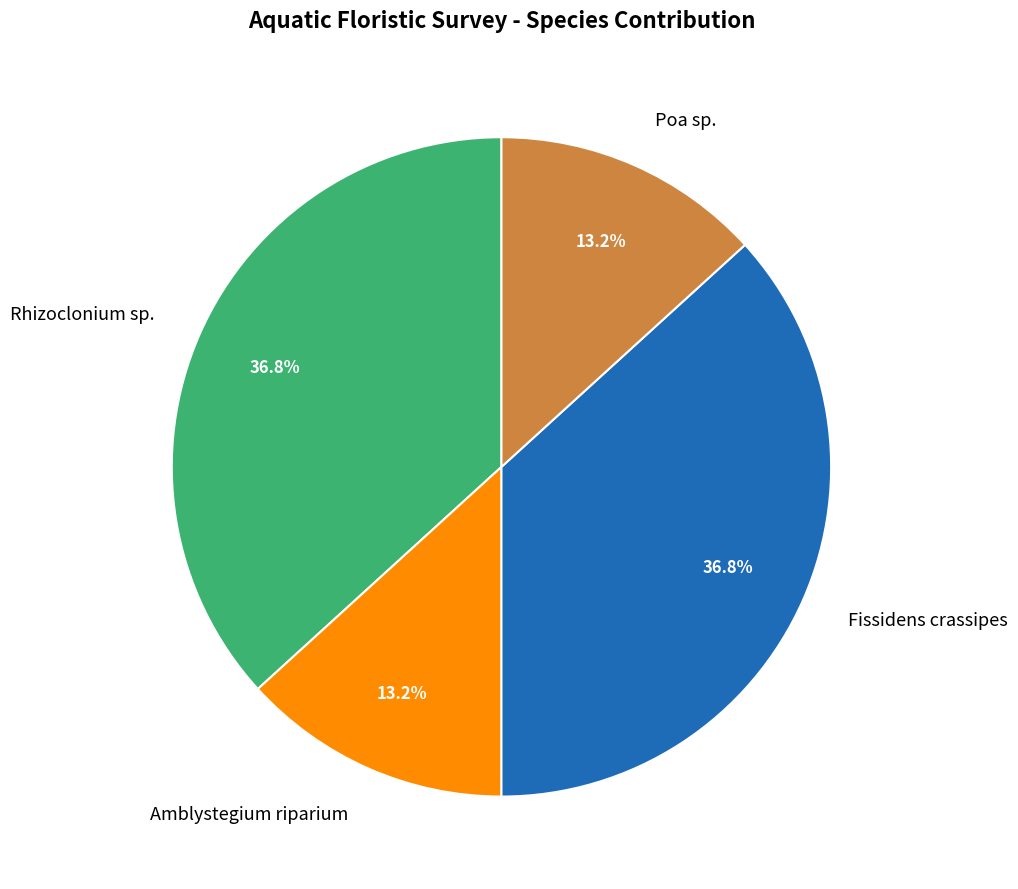

How many slices are in this pie chart?

4